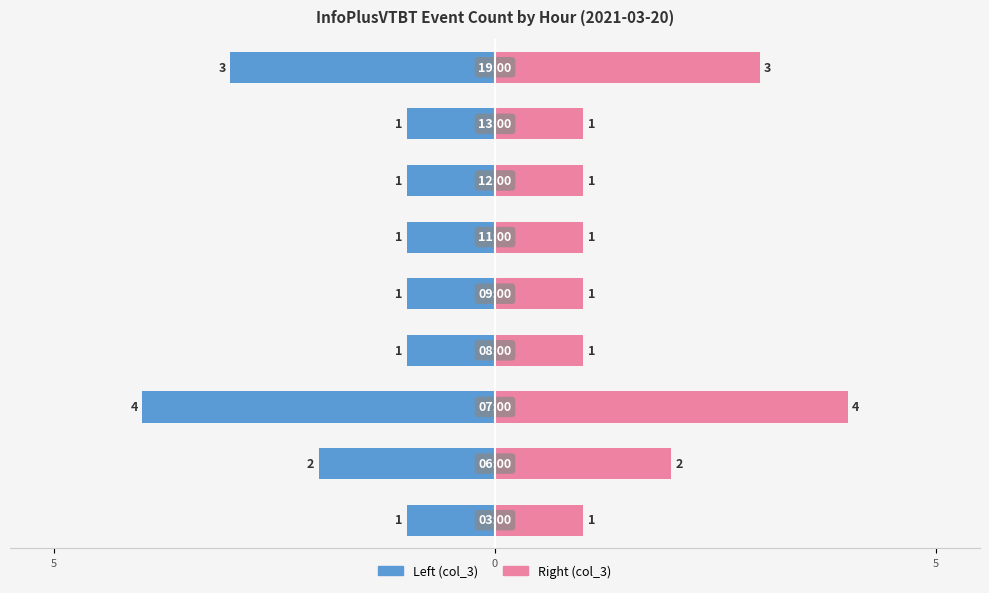

What is the spread (max minus min) of values at 0?

4